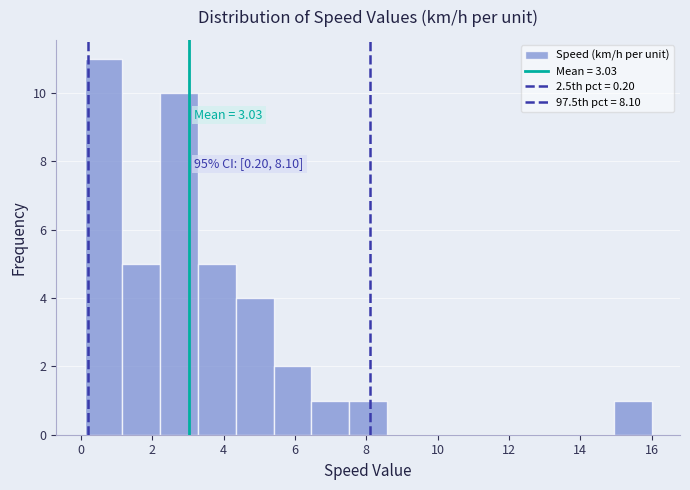

Which range on the x-axis has the tallest bar?

0.10 to 1.16